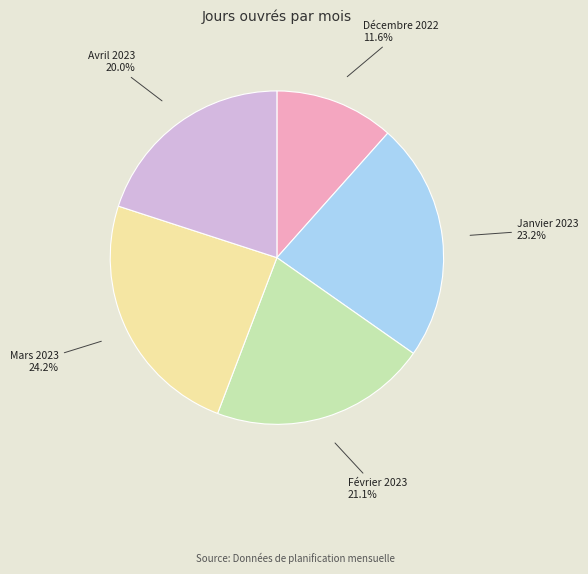

Is there a majority slice in this chart?

No